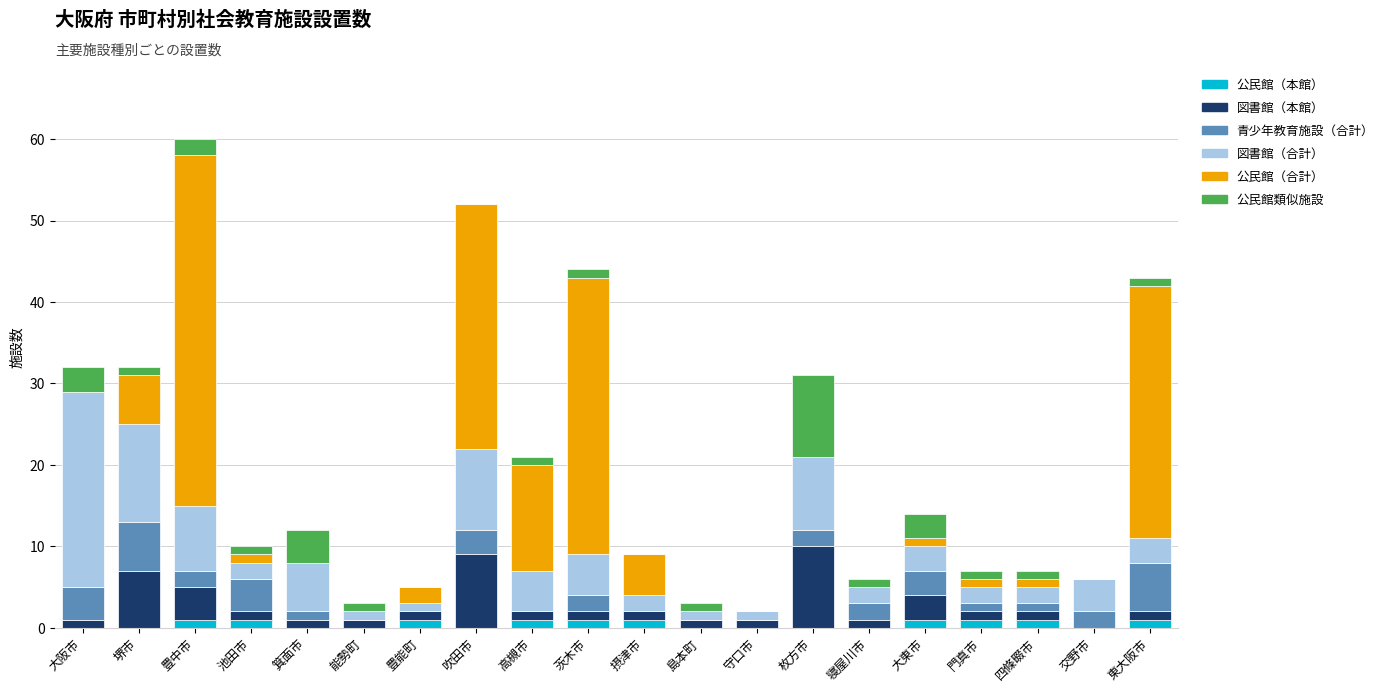

Count the number of data series in this chart.

6